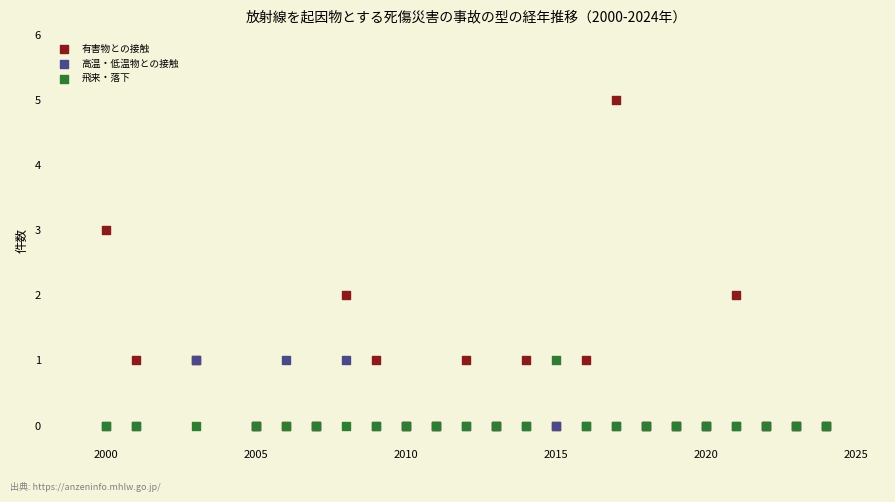

What are all the series names shown in the legend?

有害物との接触, 高温・低温物との接触, 飛来・落下